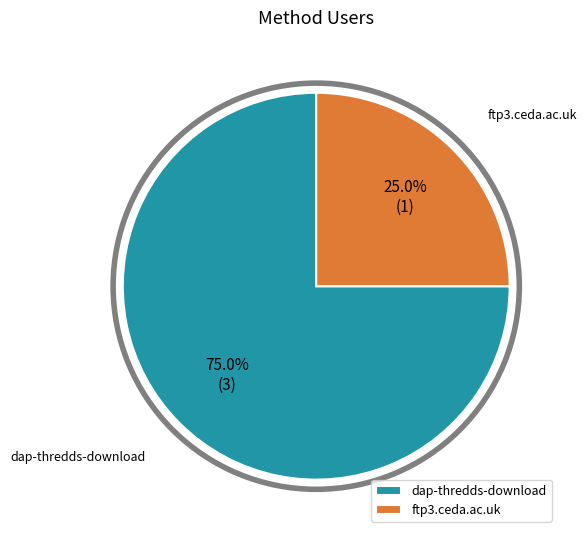

Which has a higher value, ftp3.ceda.ac.uk or dap-thredds-download?

dap-thredds-download